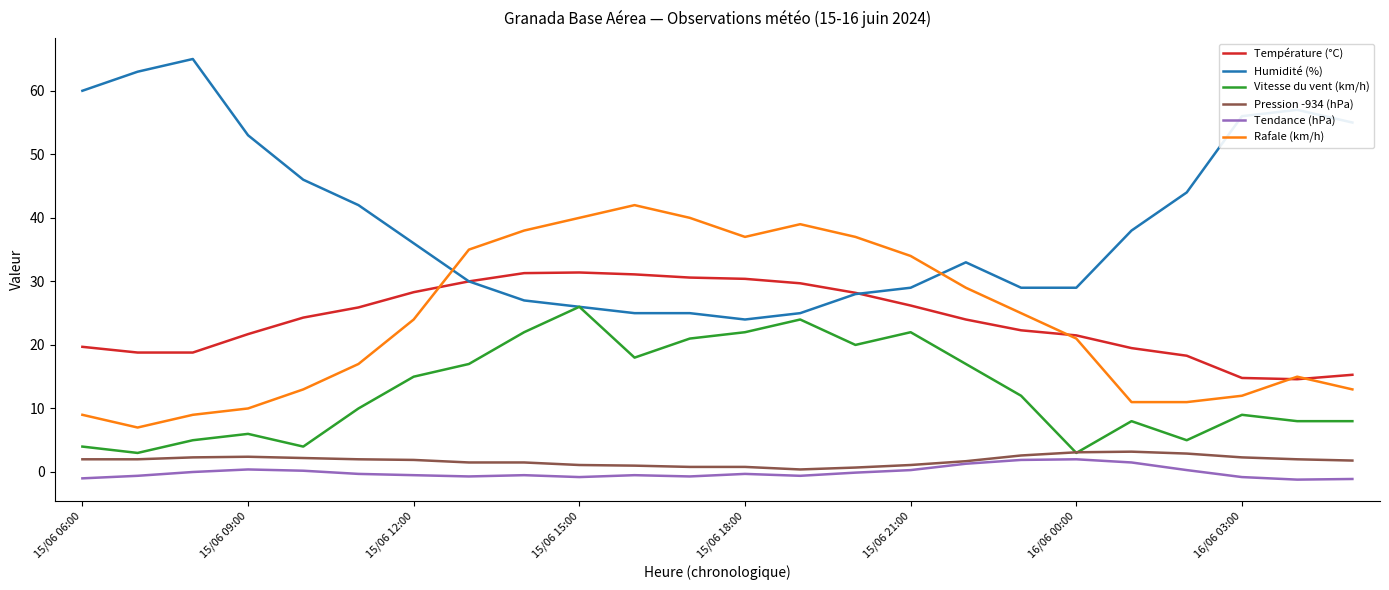

What is the maximum value for Rafale (km/h)?

42.0